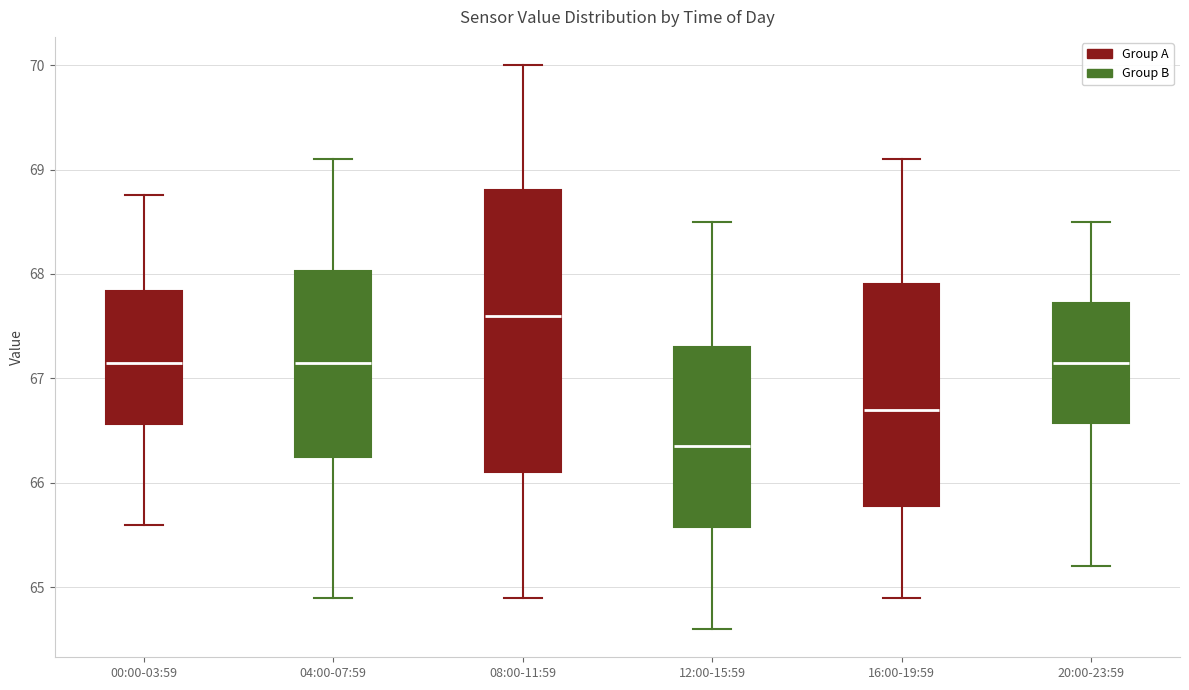

Which box's median line is the lowest?

12:00-15:59